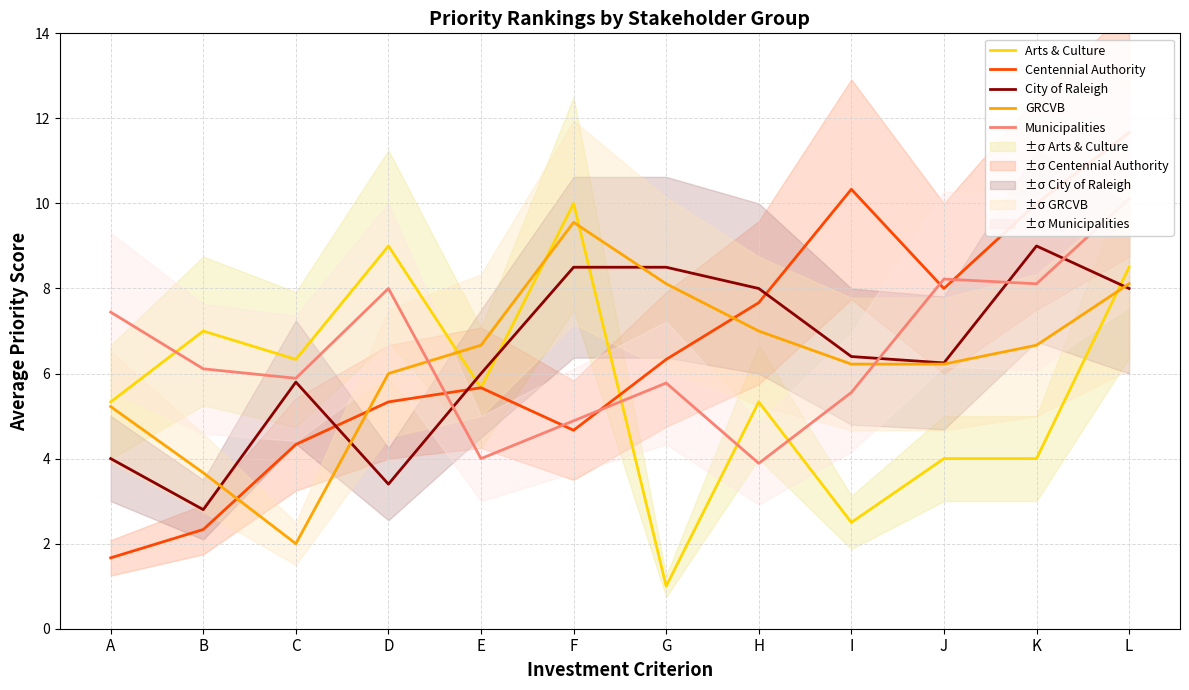

Between F and C, which is larger?

F